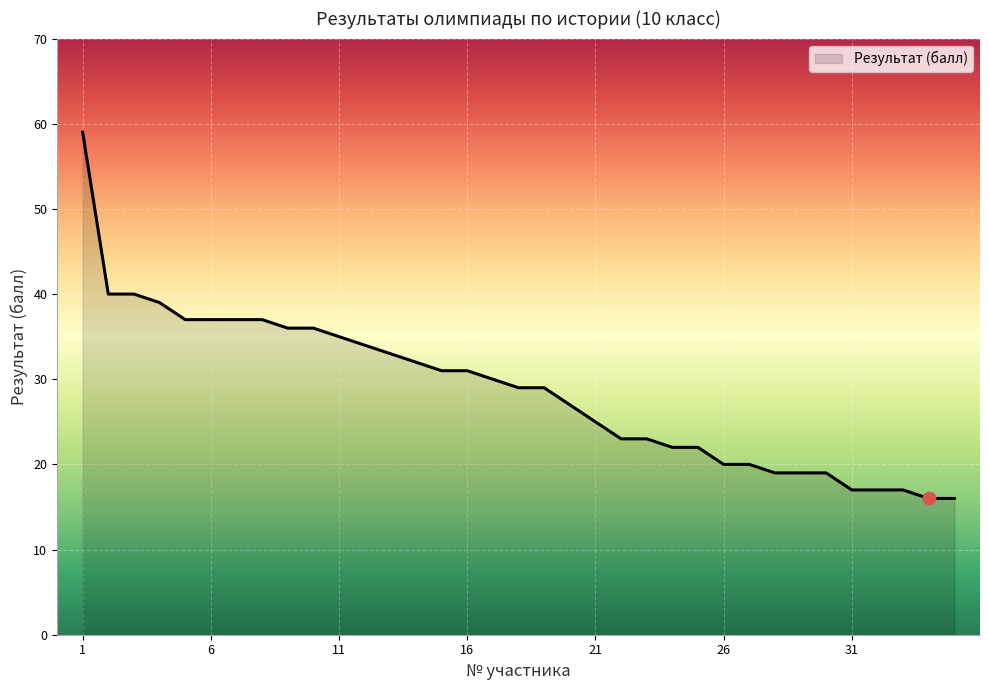

What is the difference between the maximum and minimum values?

43